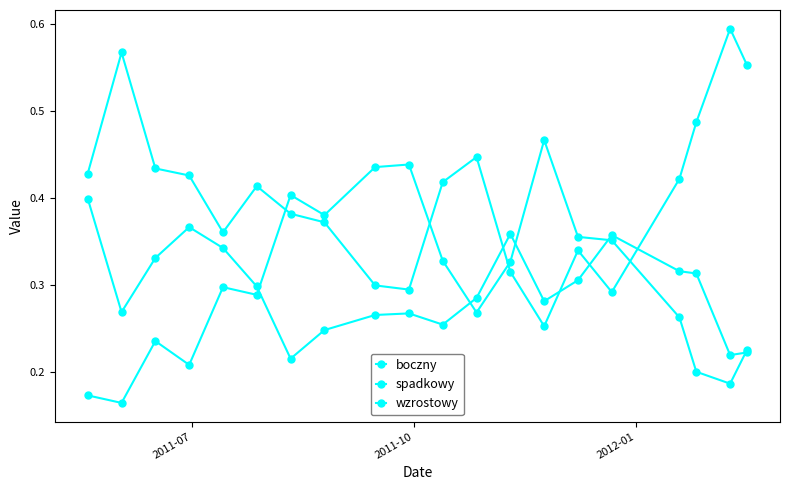

Count the spadkowy values in the range 0 to 1.

20